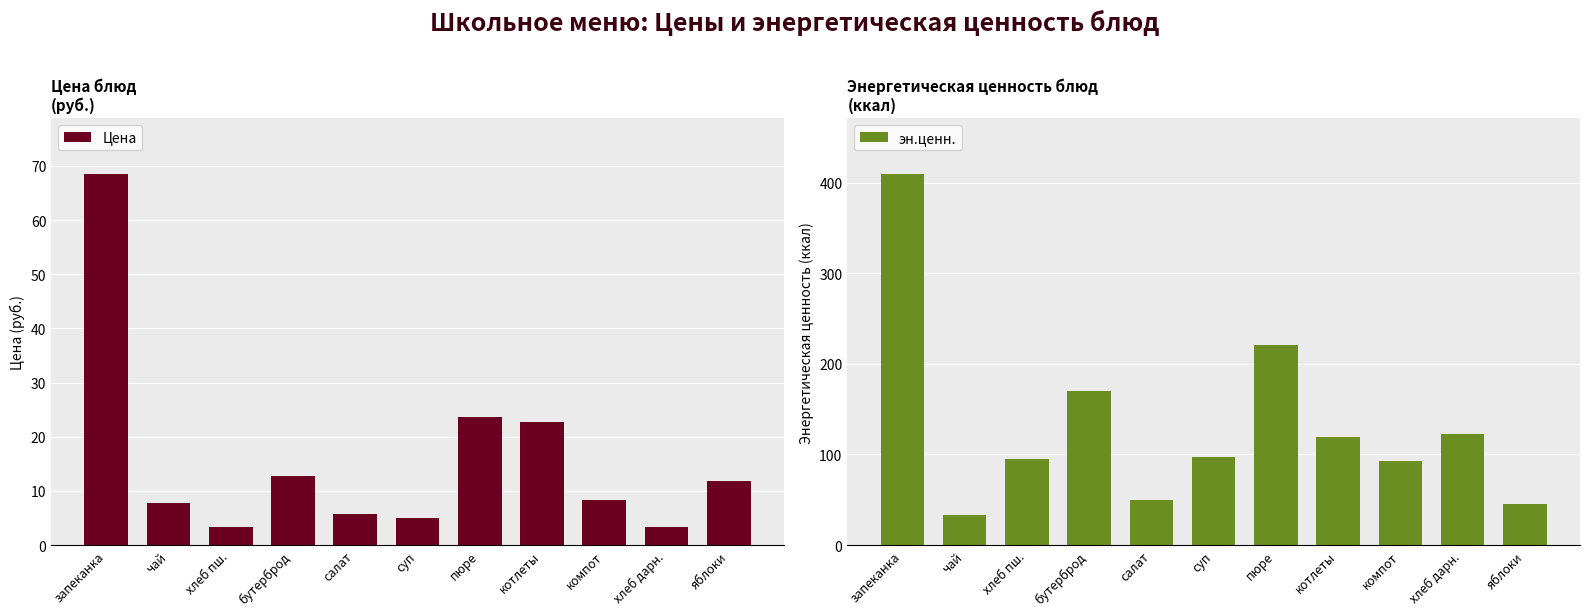

True or false: Цена has a value of 7.8 at чай.

True